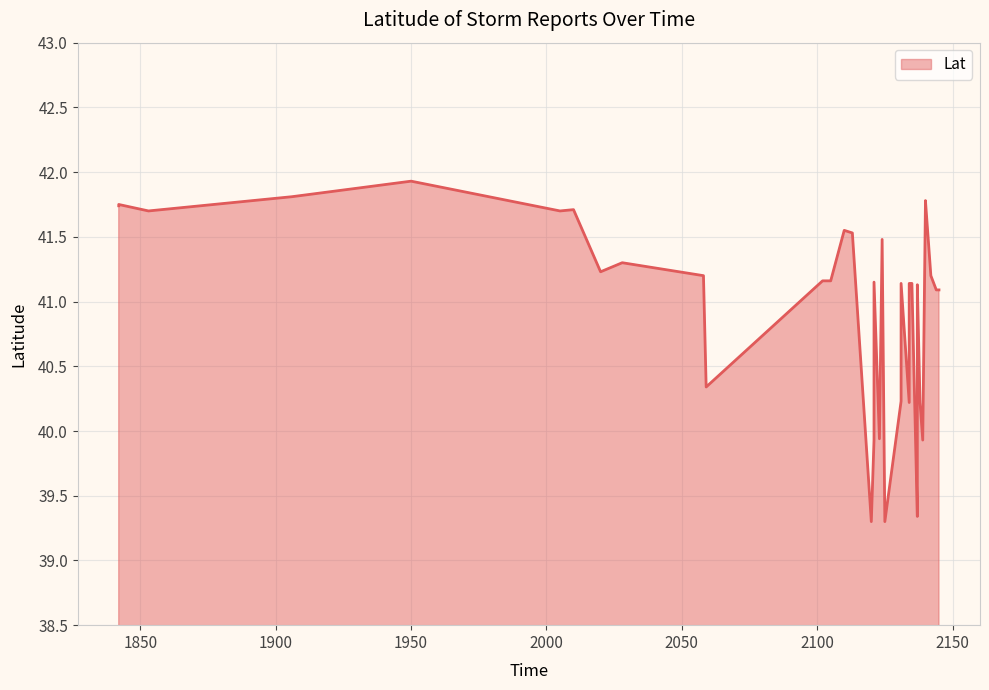

Which category has the highest value across all series?

1950